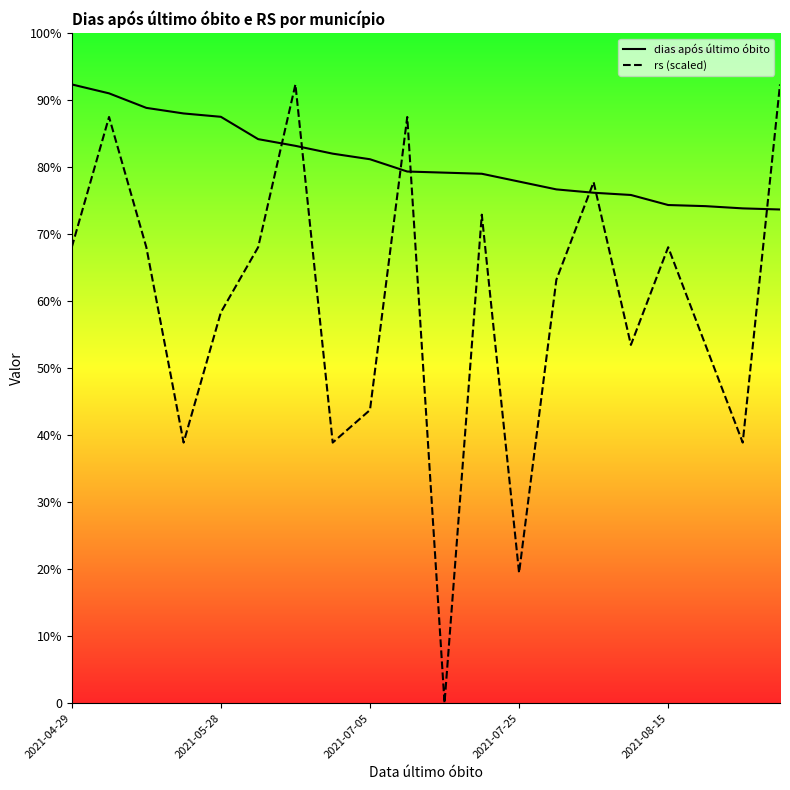

True or false: dias após último óbito and rs (scaled) cross at least once.

True